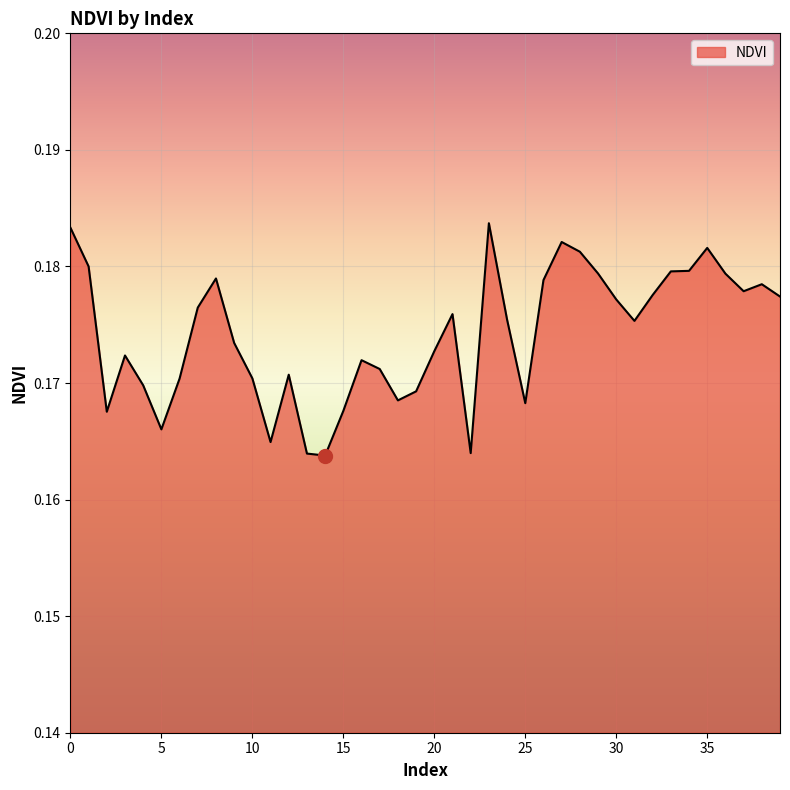

Does the chart display data point markers on the line(s)?

No